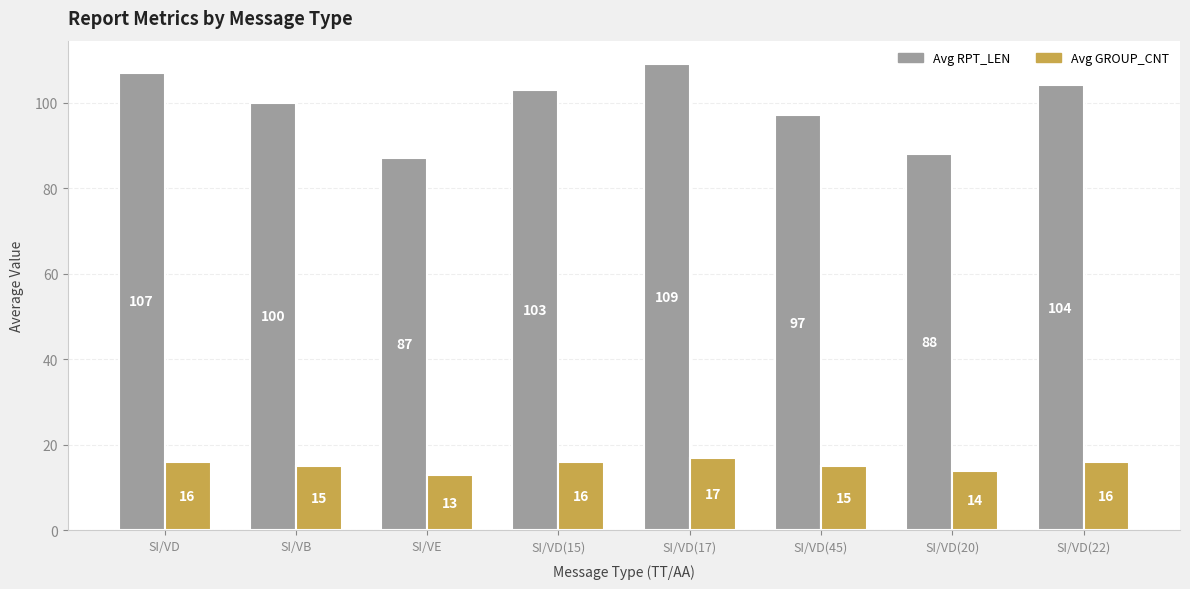

Which series has the largest range (max minus min)?

Avg RPT_LEN